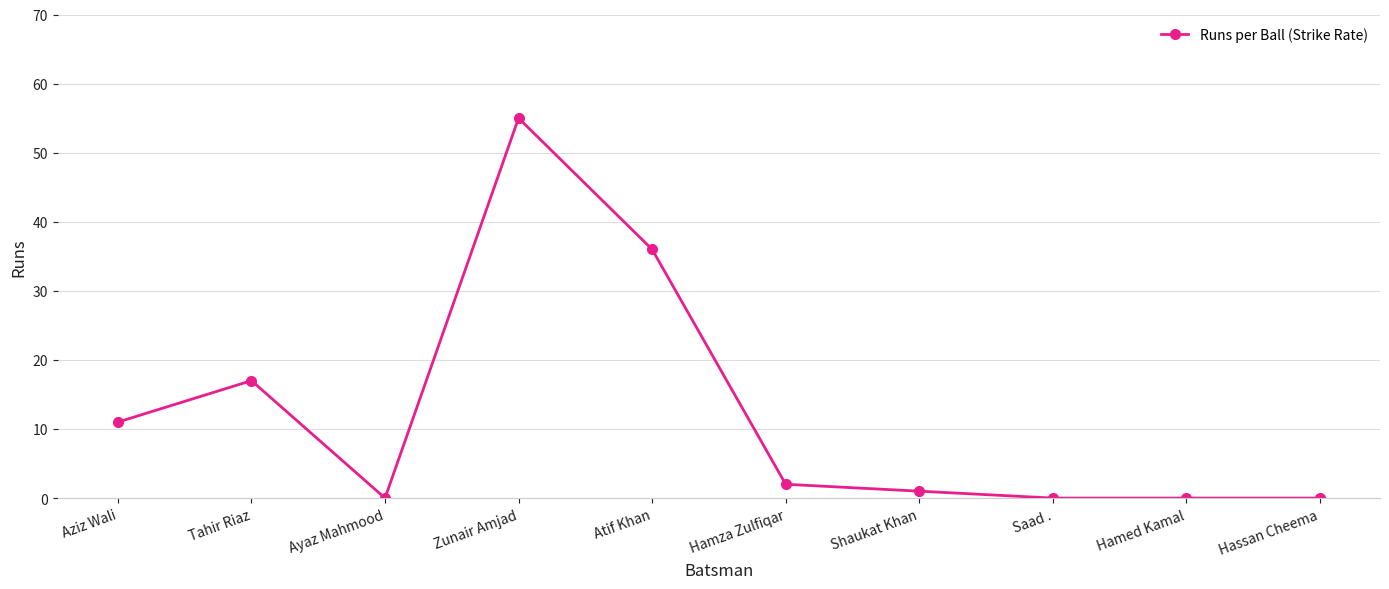

What is the value of the 2nd point from the left?

17